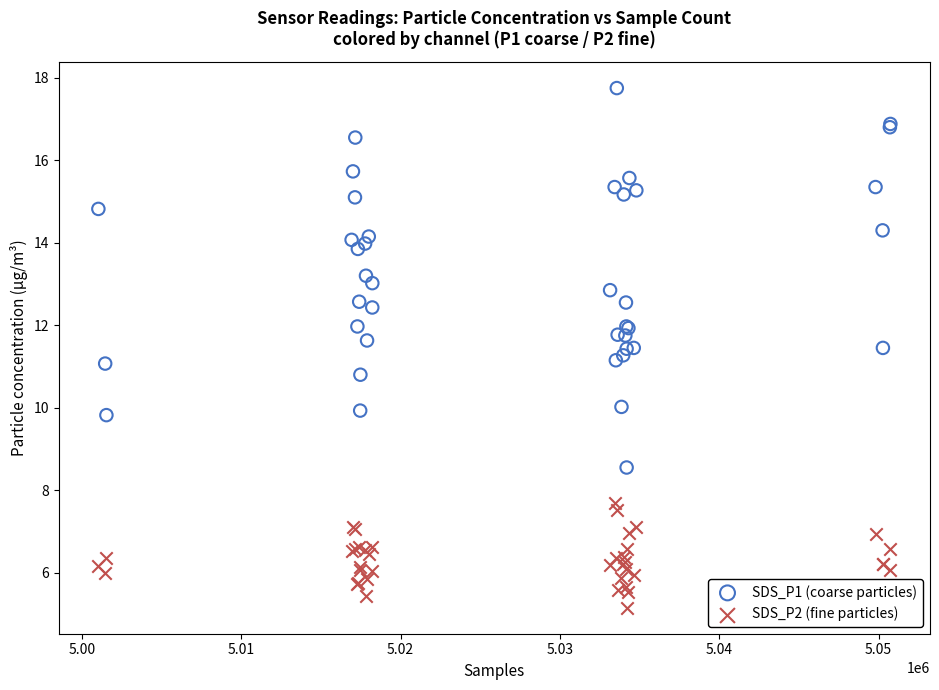

Which series contains the lowest Y value?

SDS_P2 (fine particles)